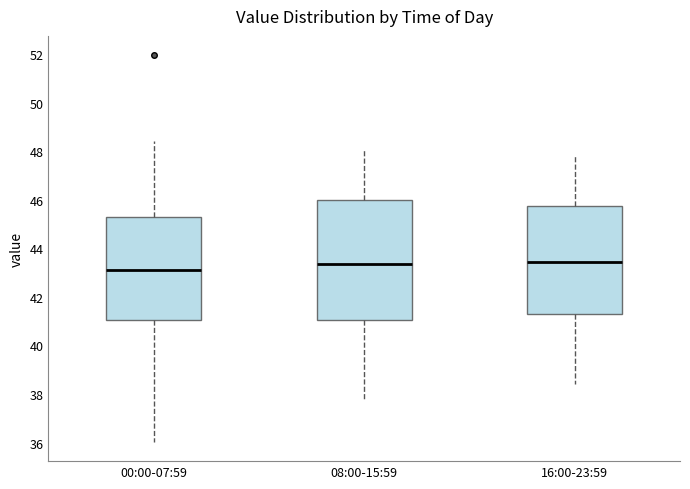

Where does the median line of the box for 00:00-07:59 sit on the y-axis? The values are not printed on the chart, so give them approximately, as read against the axis.

43.2